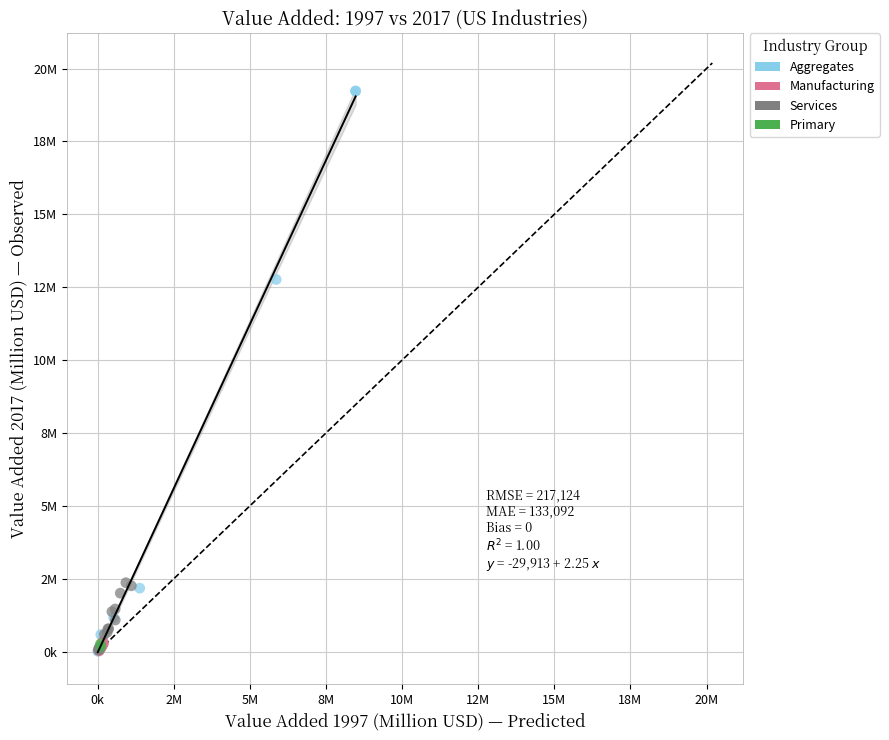

Which series has the widest spread of Y values?

Aggregates